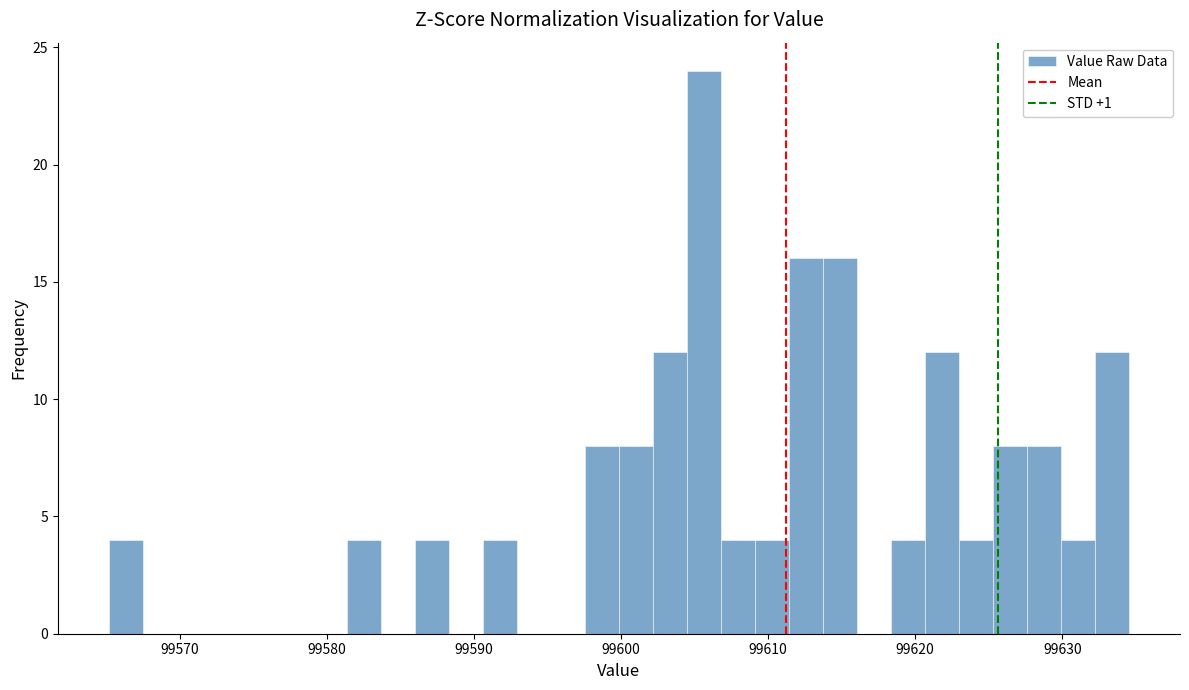

Around what value on the x-axis is the tallest bar? Give the approximate position of its centre, as read against the axis.

99606